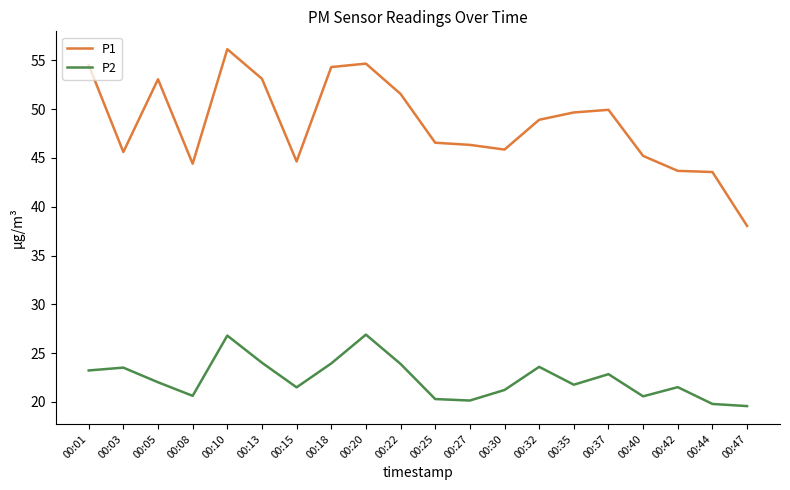

What value does the P2 series have at 00:13?

24.0